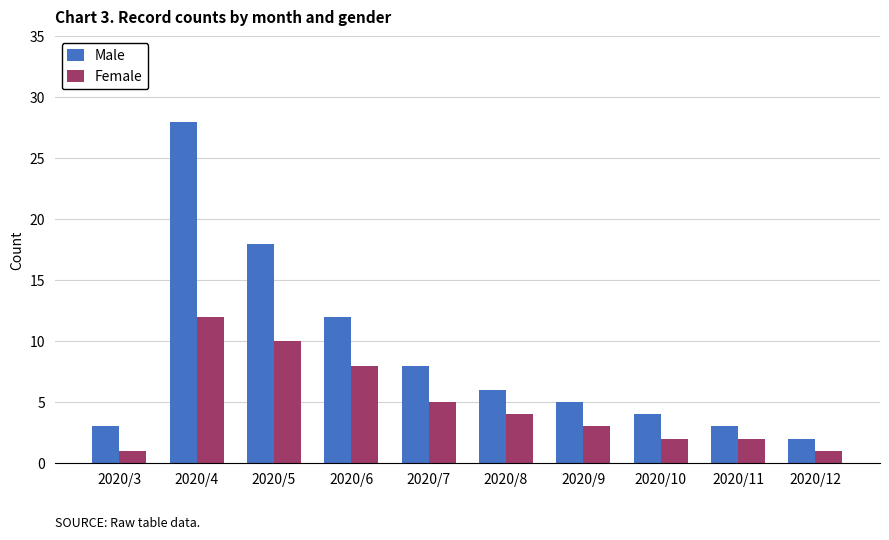

At which category is the sum across all series the highest?

2020/4